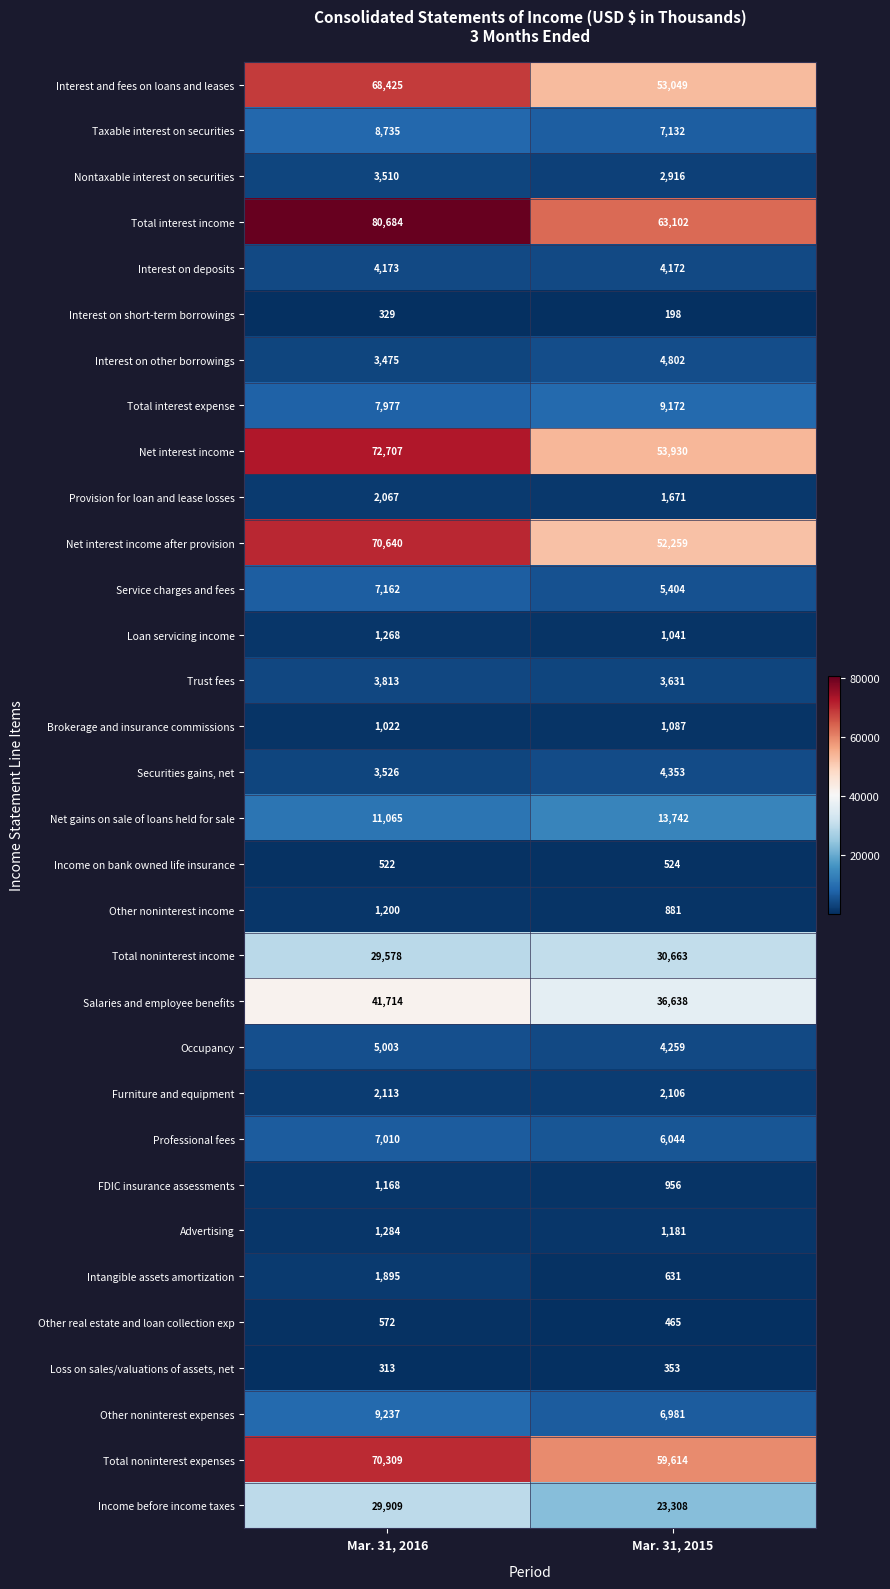

What is the smallest value displayed?

198